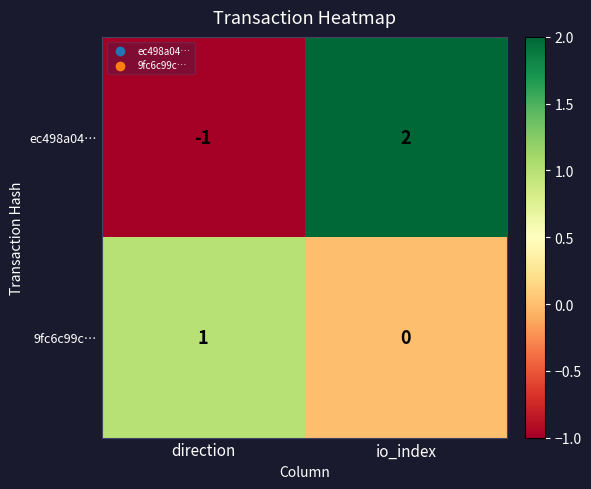

At which category is the sum across all series the highest?

io_index